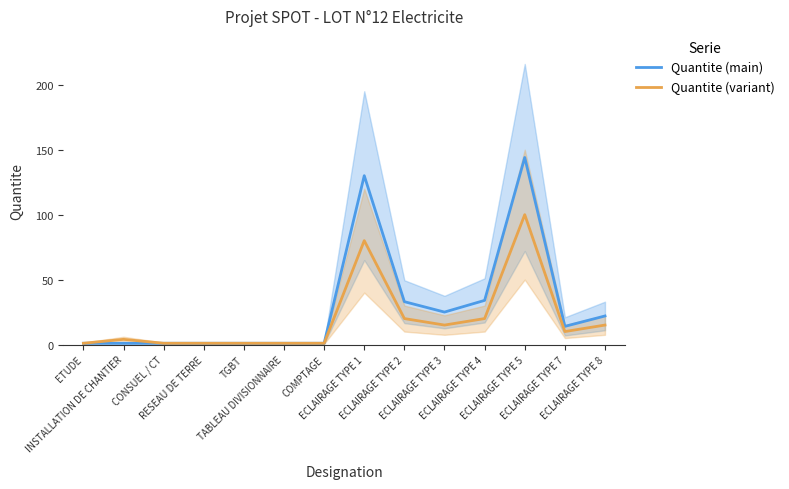

The value of Quantite (main) at ECLAIRAGE TYPE 2 is 16. True or false?

False